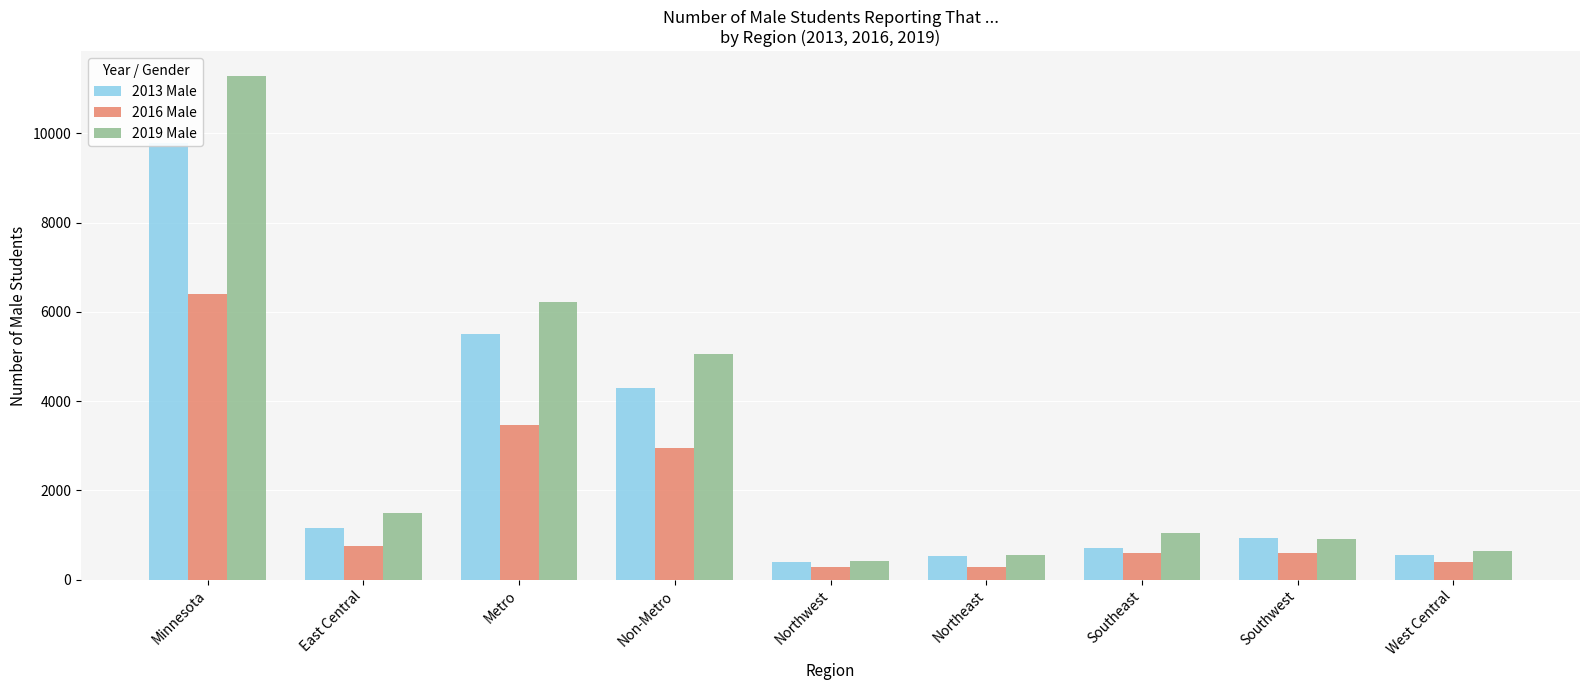

What is the smallest value displayed?

290